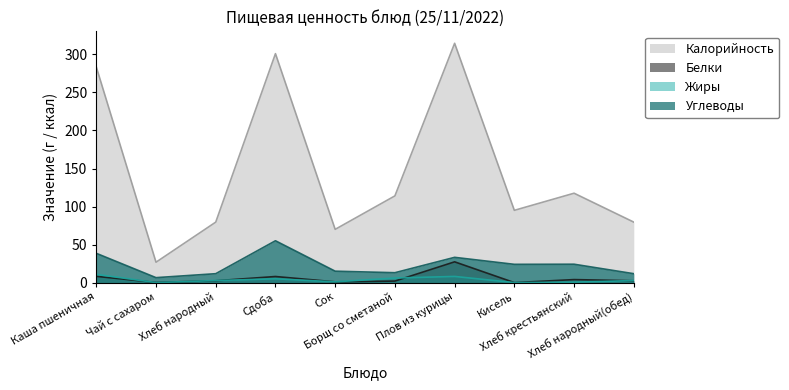

Is it true that Жиры equals 1.0 at Сок?

True